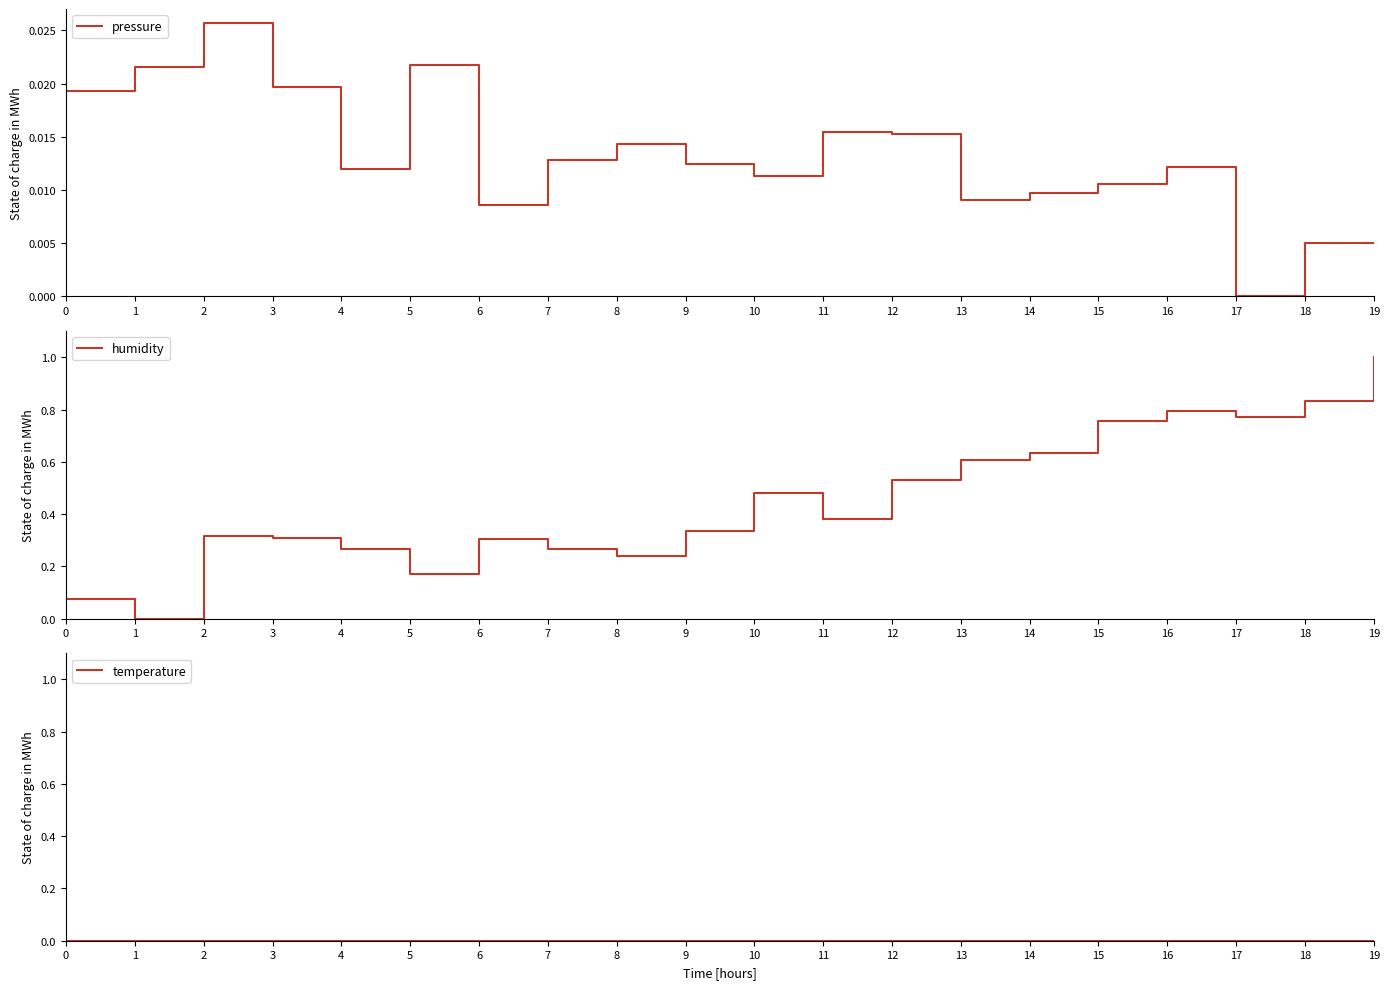

At which category does pressure reach its first local peak?

2